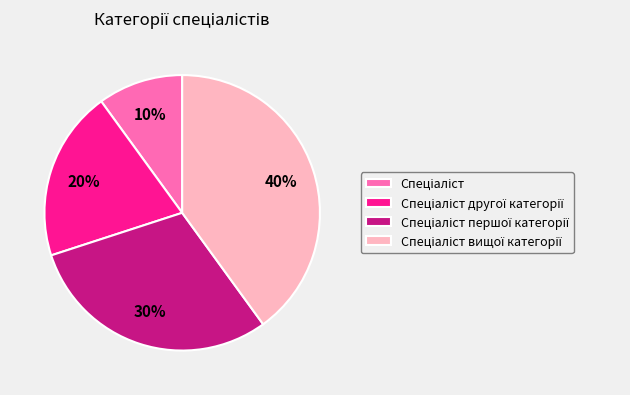

To the nearest percent, what is the difference between the largest and smallest slice percentages?

30%